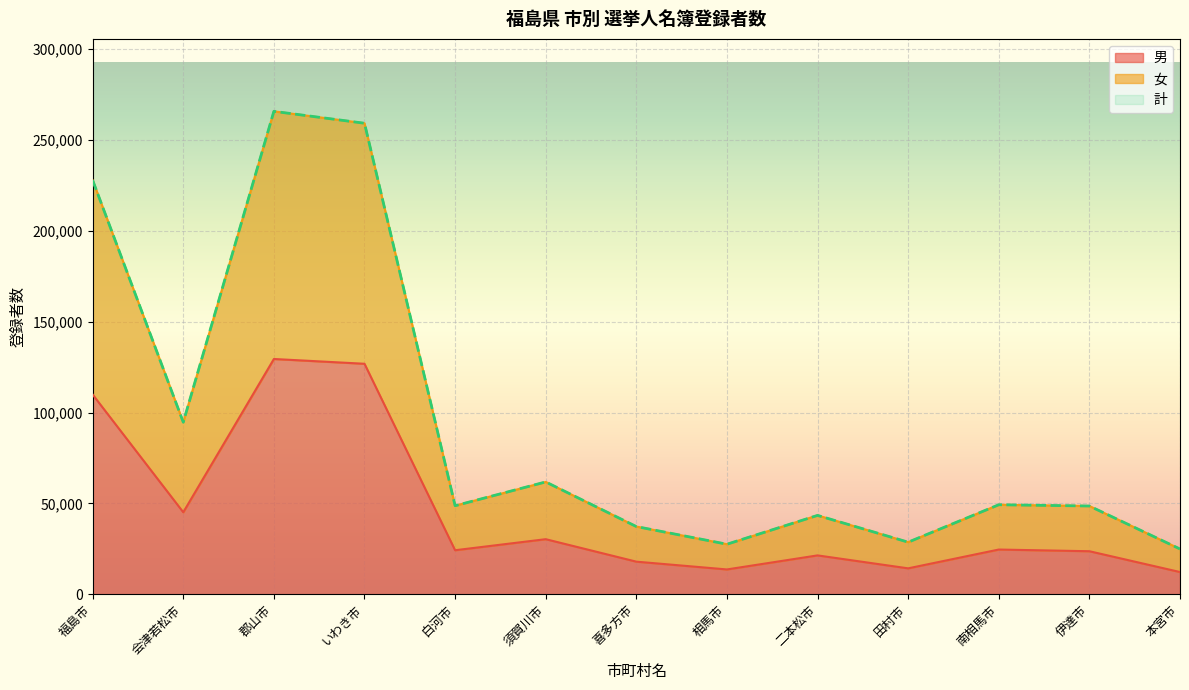

What is the label of the 8th point from the left?

相馬市